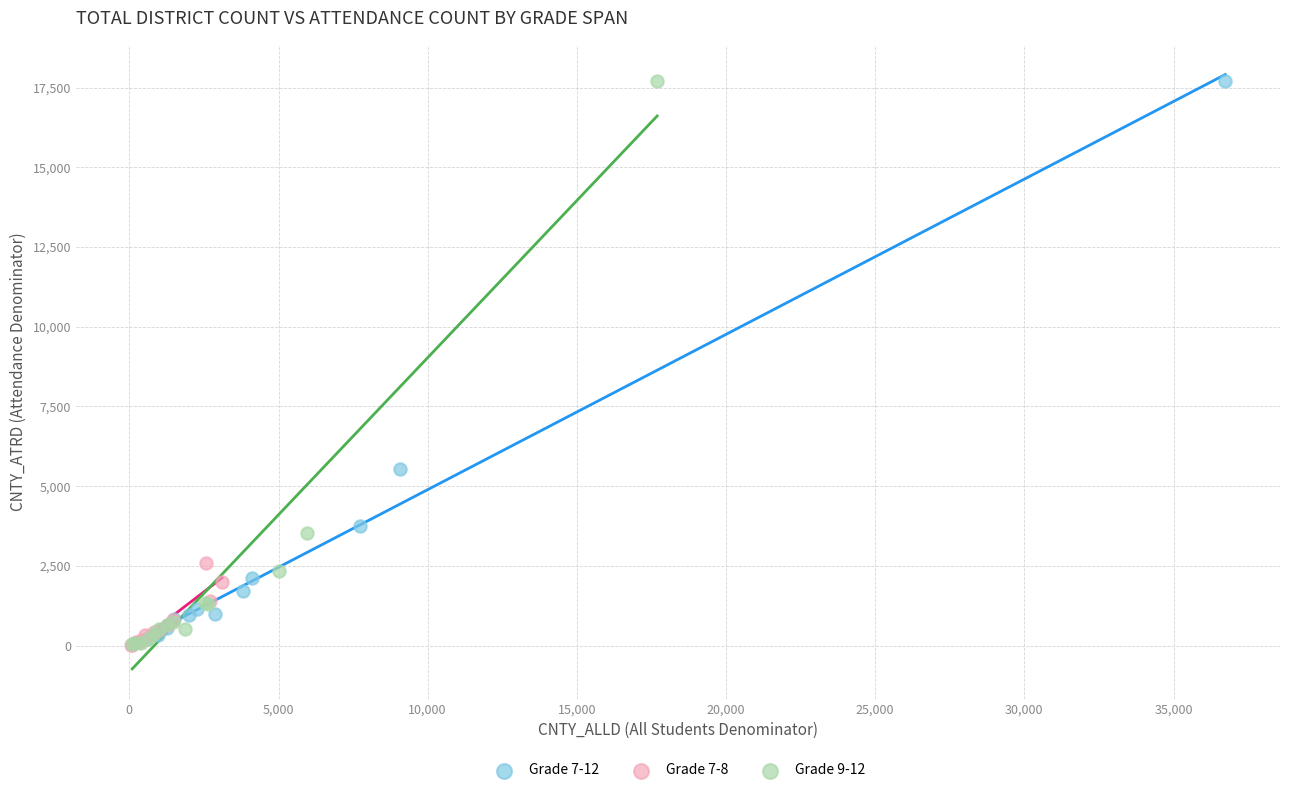

Which series has the largest Y range (max minus min)?

Grade 9-12